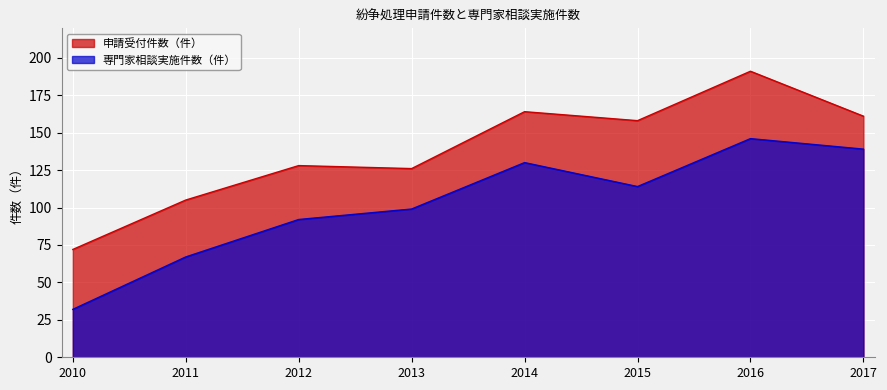

How many values in the 申請受付件数（件） series exceed 158?

3